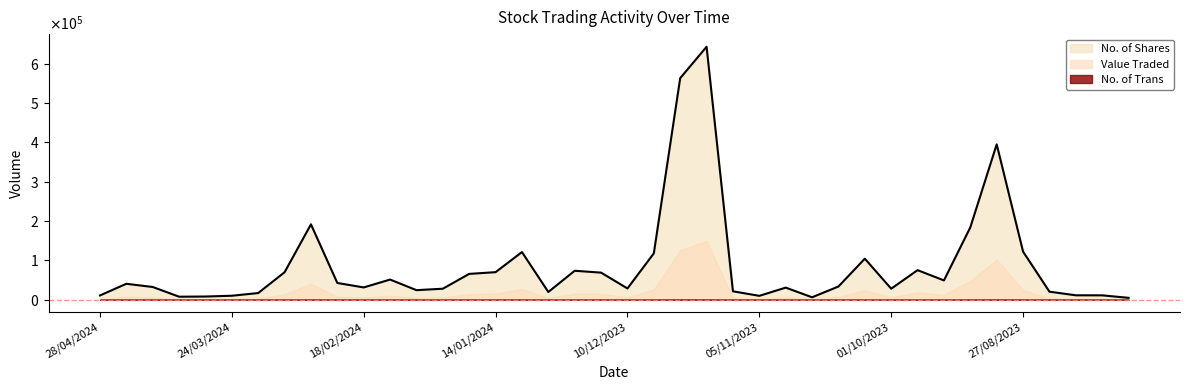

What is the difference between the Value Traded values at 03/12/2023 and 15/10/2023?

18408